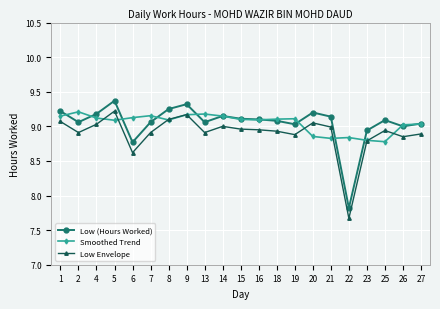

At which category does Low (Hours Worked) reach its first local valley?

2